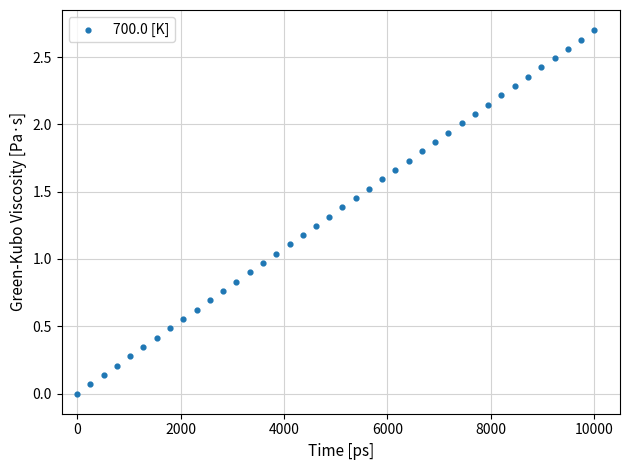

What is the range of X values (max minus min)?

10000.0